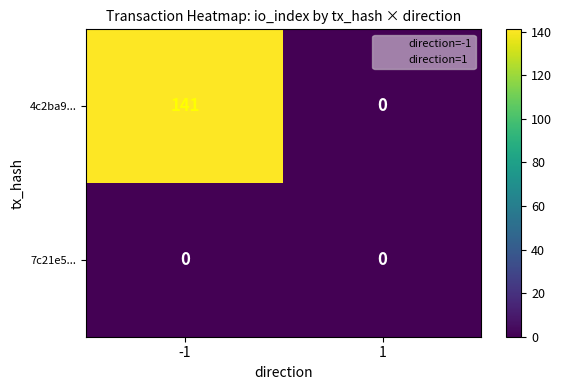

Which series has the largest range (max minus min)?

4c2ba9...